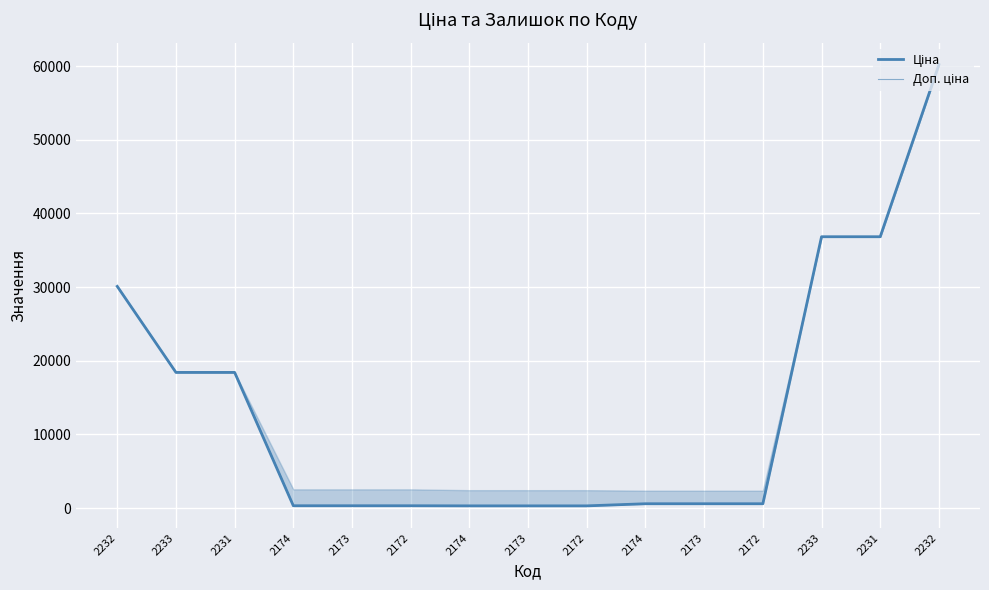

True or false: Ціна and Доп. ціна intersect in this chart.

False